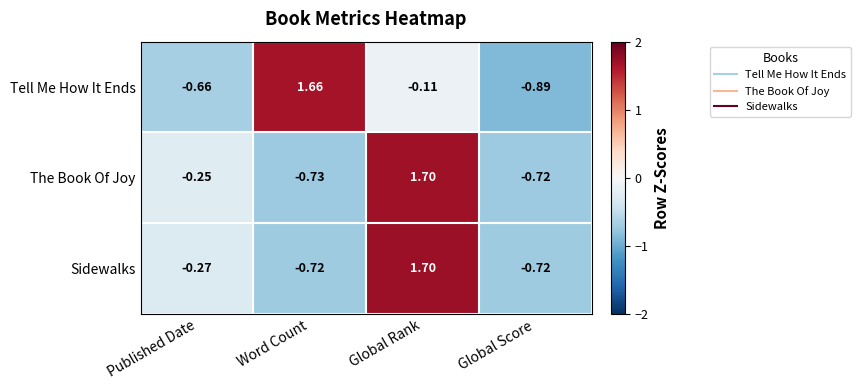

Which category has the lowest value across all series?

Global Score